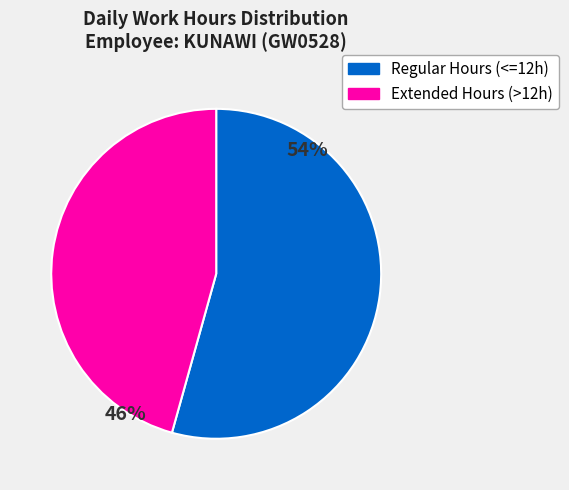

Is it true that Extended Hours (>12h) is 40% of the pie?

False